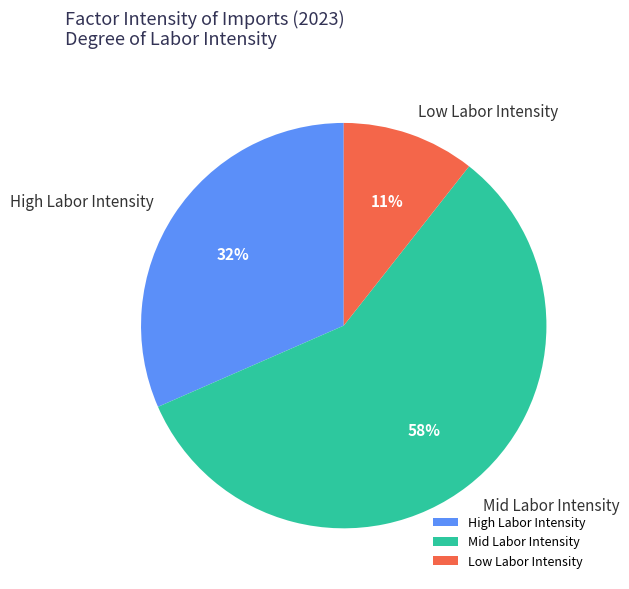

Do High Labor Intensity and Mid Labor Intensity together represent more than half of the pie?

Yes